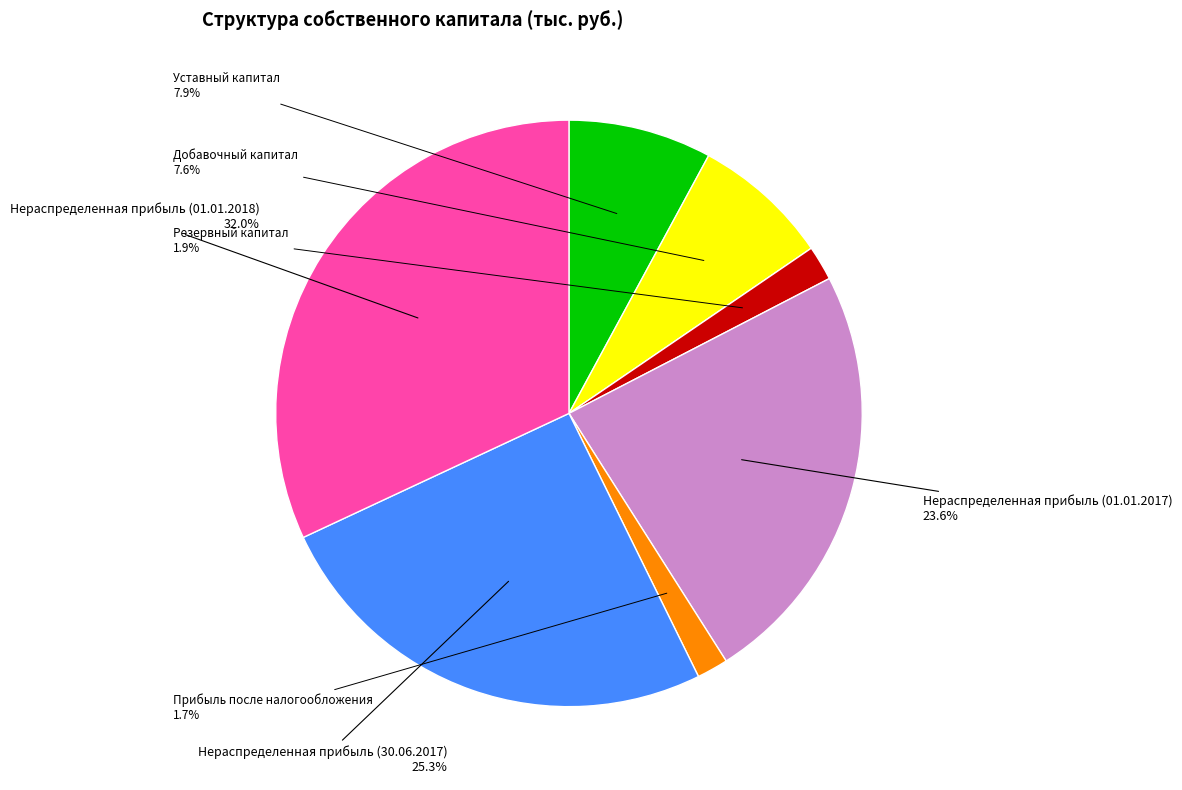

What portion of the pie excludes Прибыль после налогообложения?

98.3%